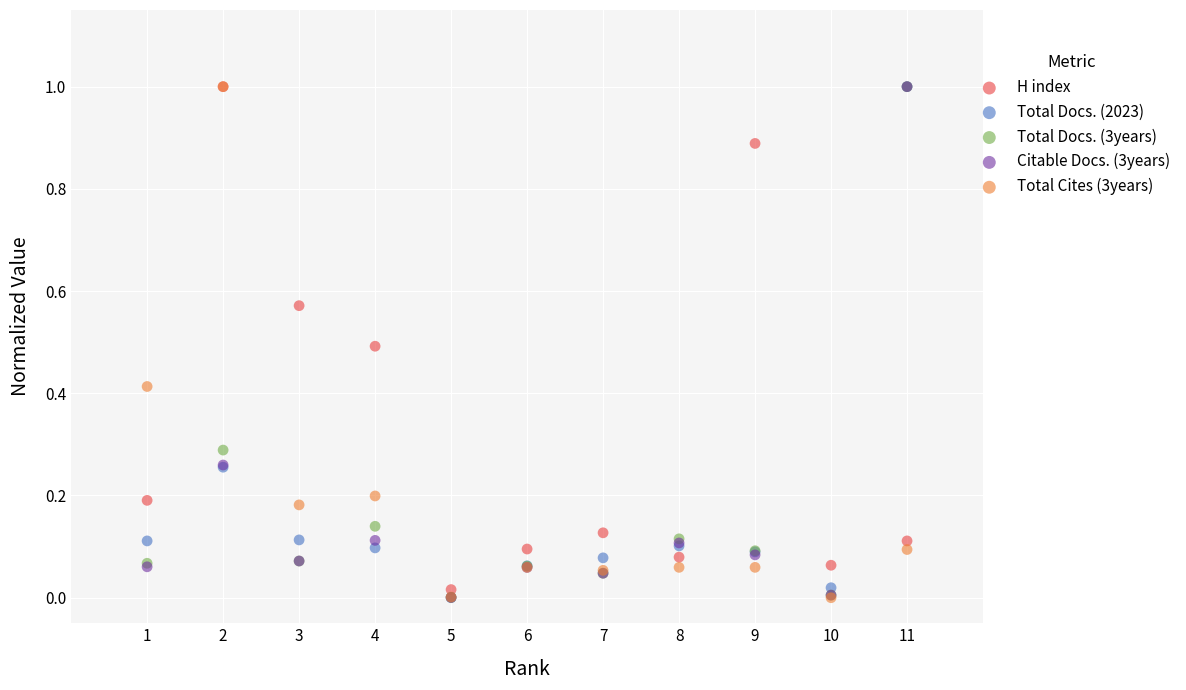

What are all the series names shown in the legend?

H index, Total Docs. (2023), Total Docs. (3years), Citable Docs. (3years), Total Cites (3years)